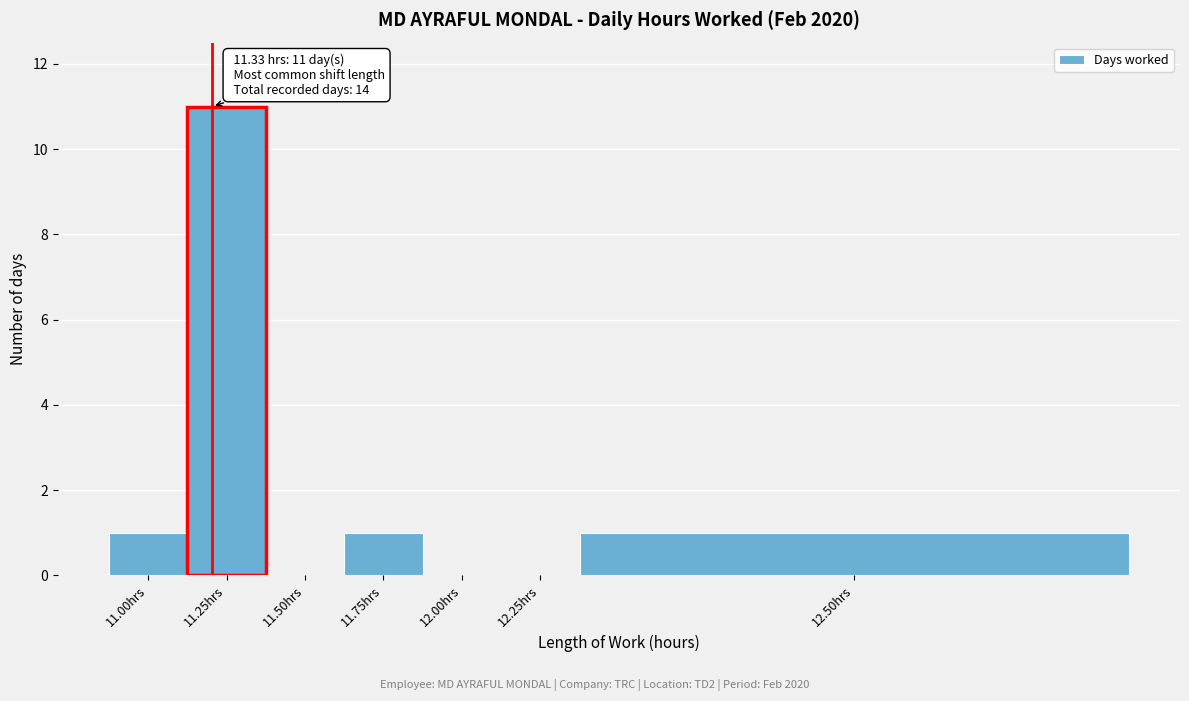

Reading right to left, what are all the values shown in this chart?

12.50hrs=1	12.25hrs=0	12.00hrs=0	11.75hrs=1	11.50hrs=0	11.25hrs=11	11.00hrs=1